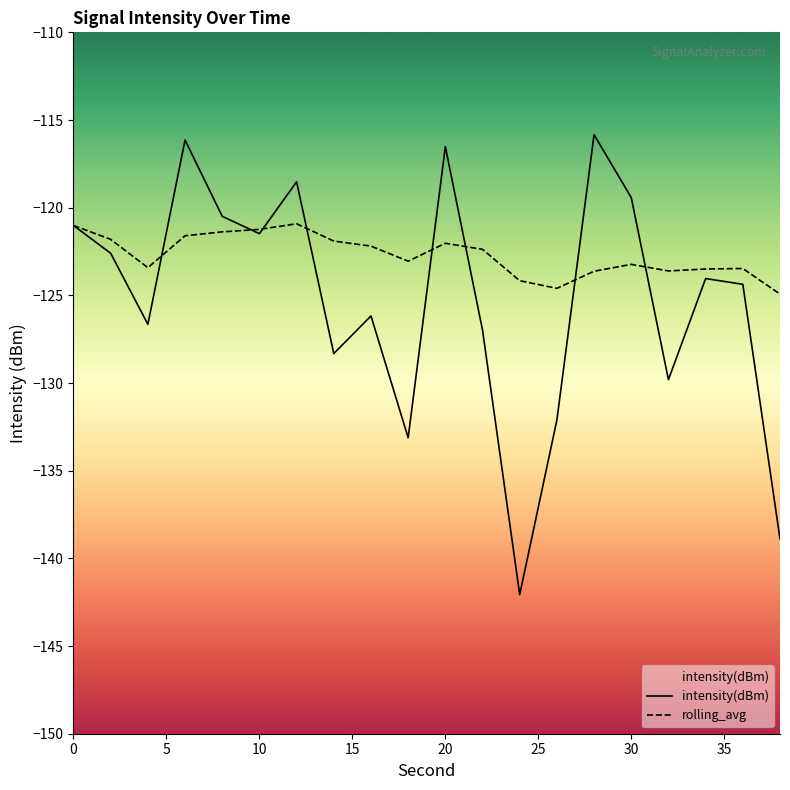

Is this an area chart (filled region under the line)?

No